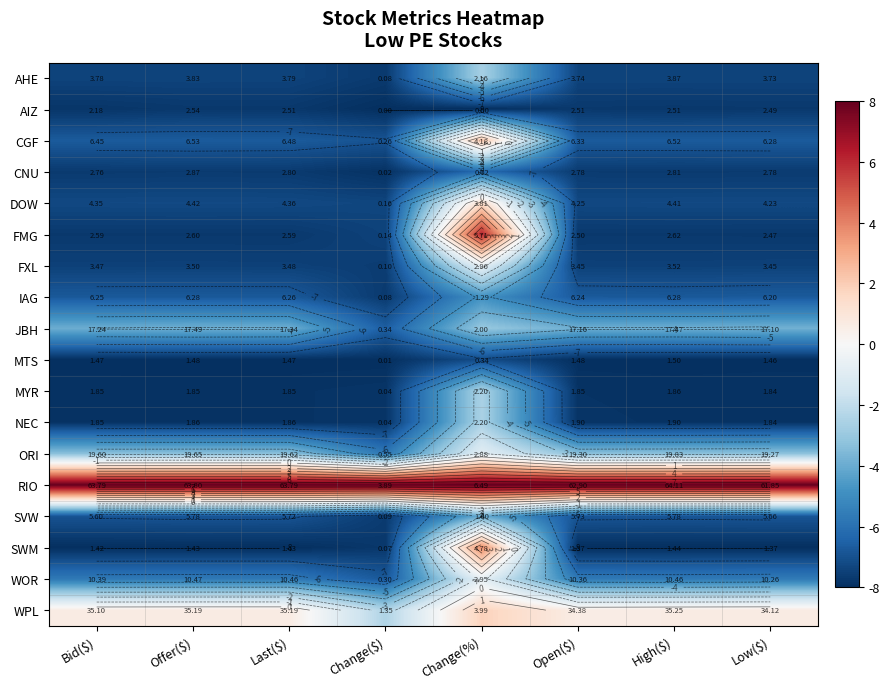

The value of CNU at Open($) is -11.5. True or false?

False